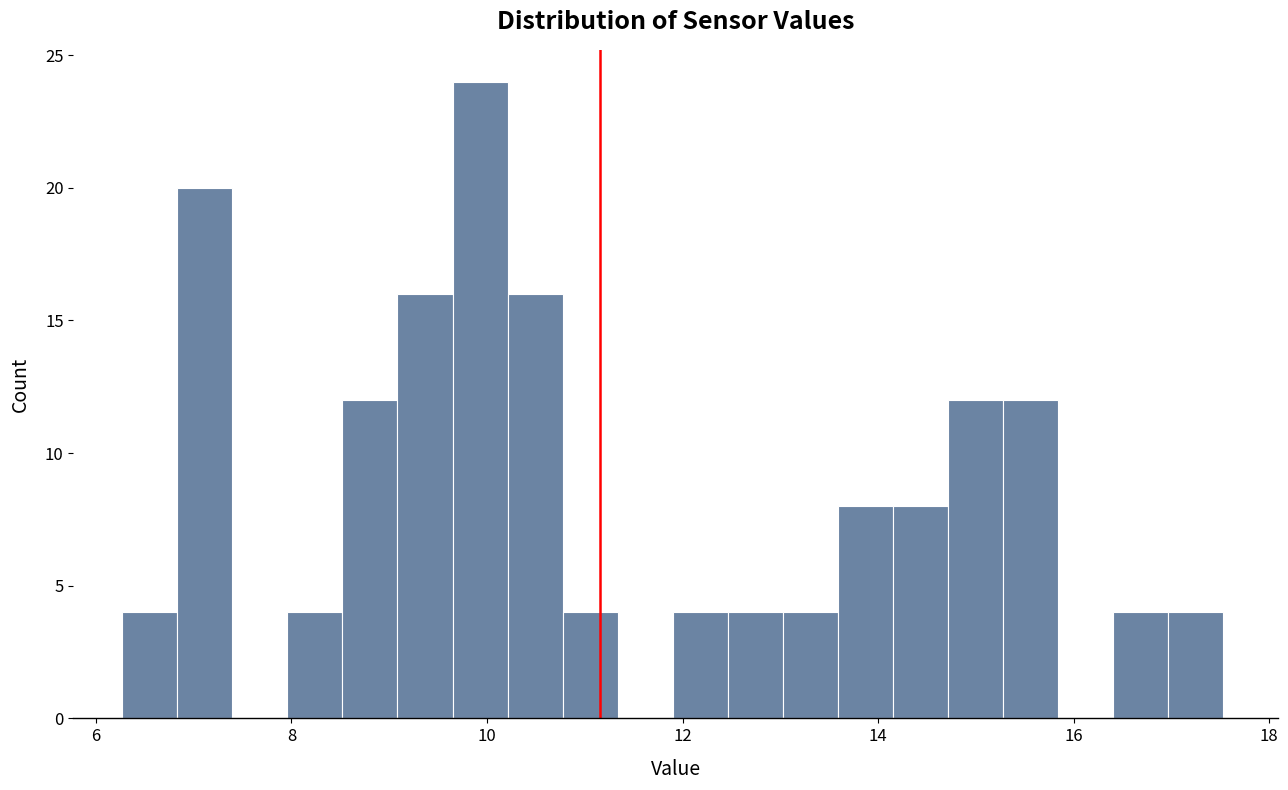

Around what value on the x-axis is the tallest bar? Give the approximate position of its centre, as read against the axis.

10.0